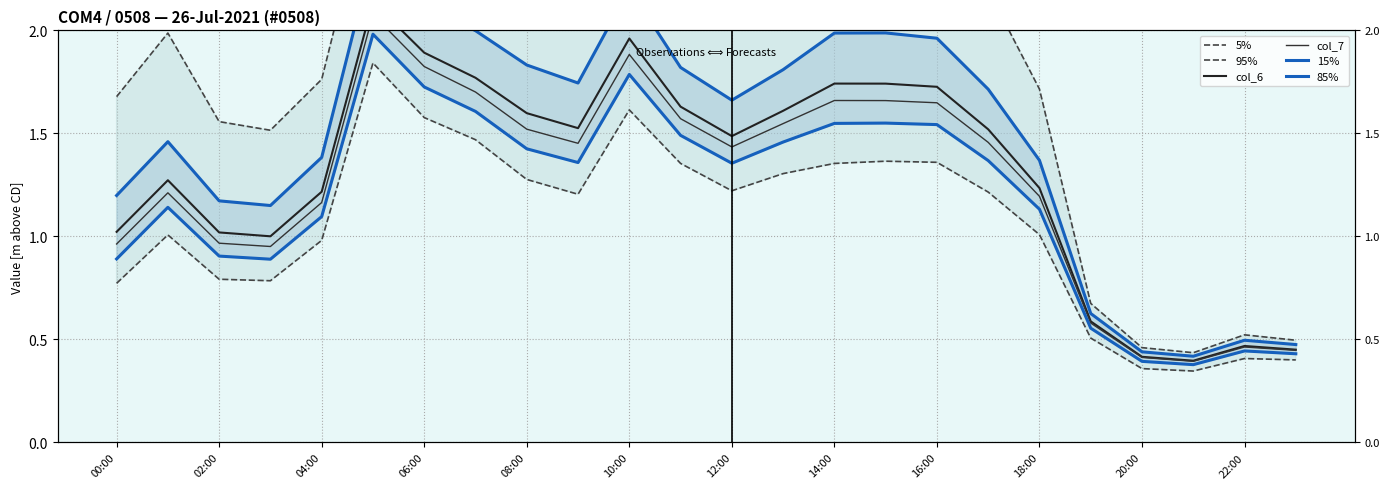

Where does the 15% series first go above 1?

00:00